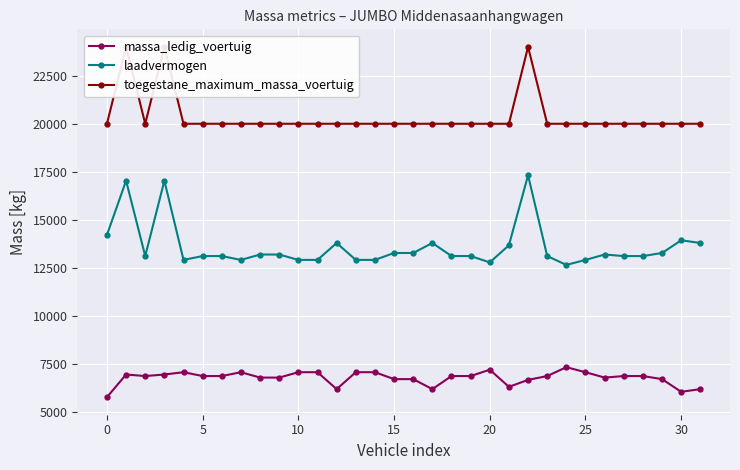

Which has a higher value, 13 or −5?

13